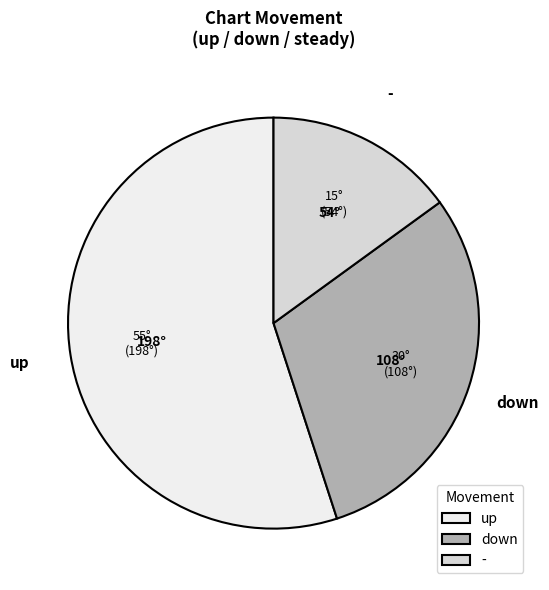

Rank the categories by value from lowest to highest.

-, down, up